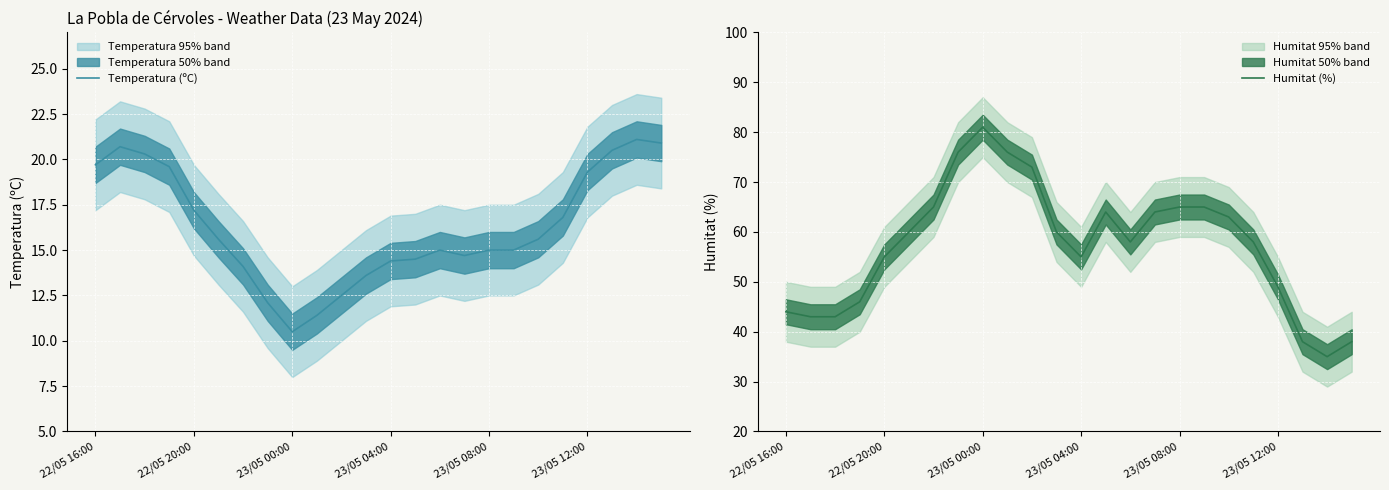

The Humitat (%) series shows 32.4 at 13. True or false?

False